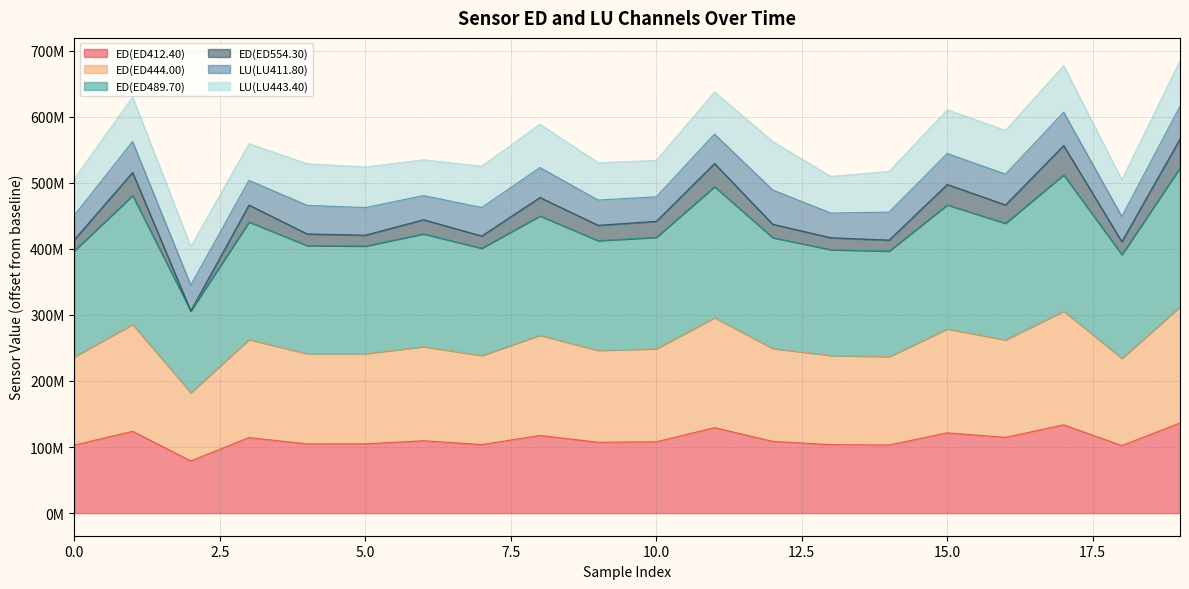

Does the chart display data point markers on the line(s)?

No